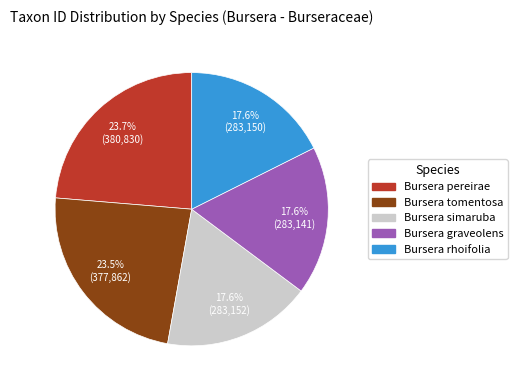

How many segments does this pie chart have?

5